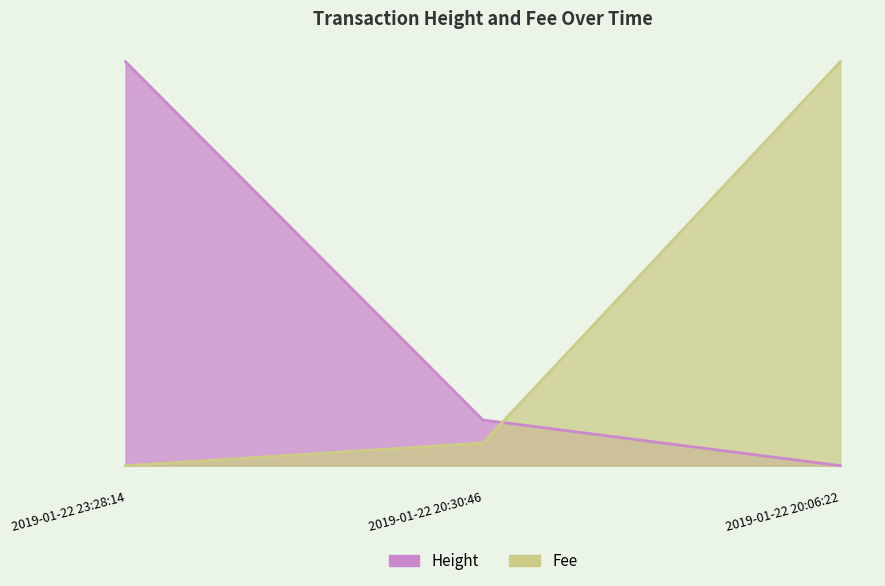

At which label is Fee closest to 0?

2019-01-22 23:28:14